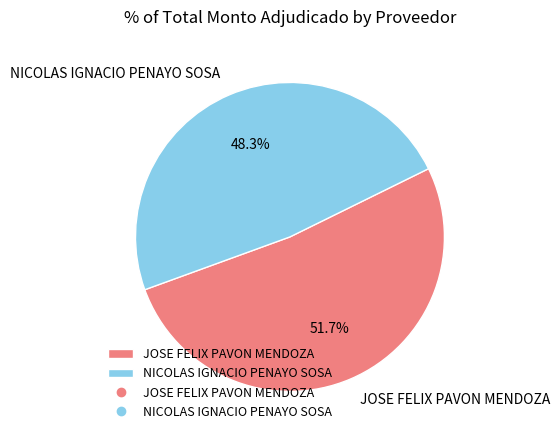

To the nearest percent, what is the combined percentage of NICOLAS IGNACIO PENAYO SOSA and JOSE FELIX PAVON MENDOZA?

100%